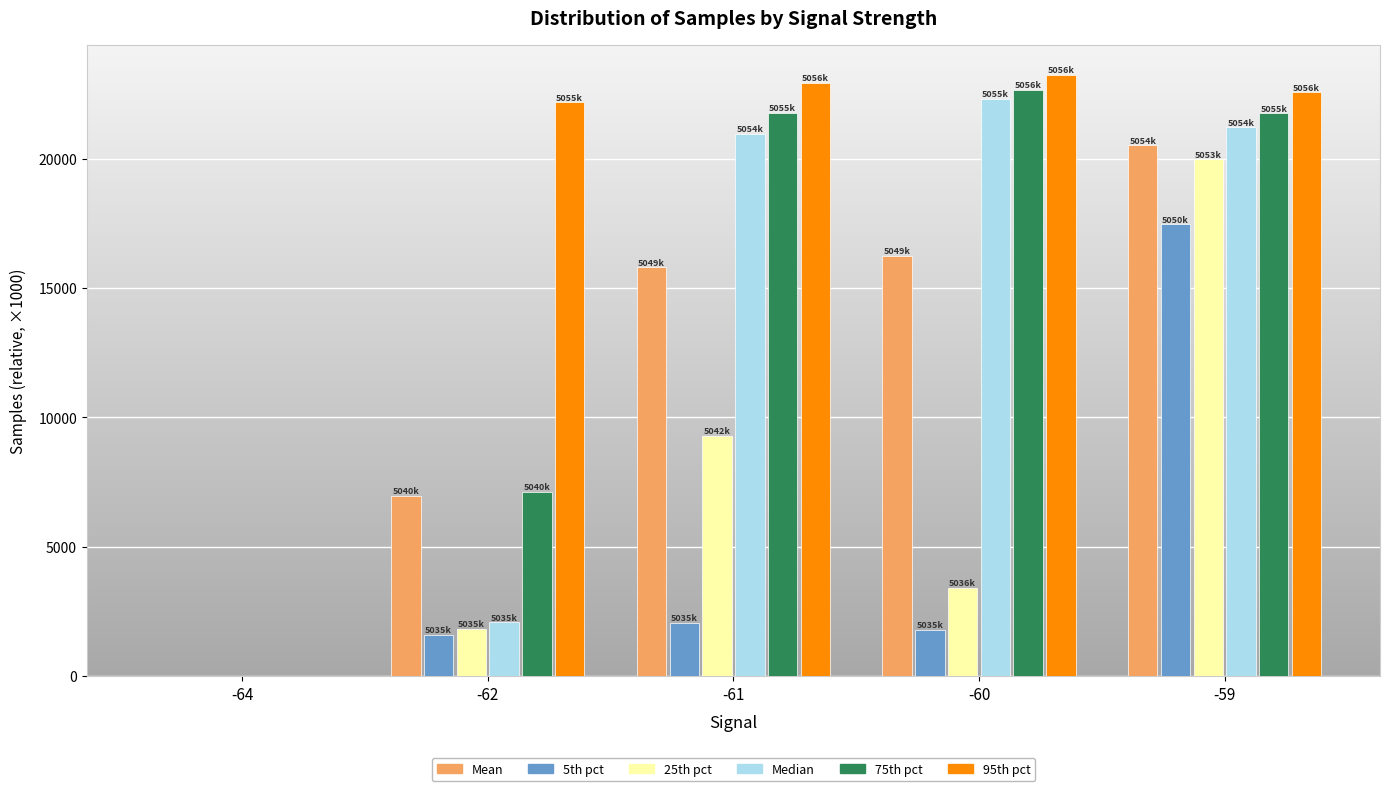

What is the highest value of the 5th pct series?

17464.7